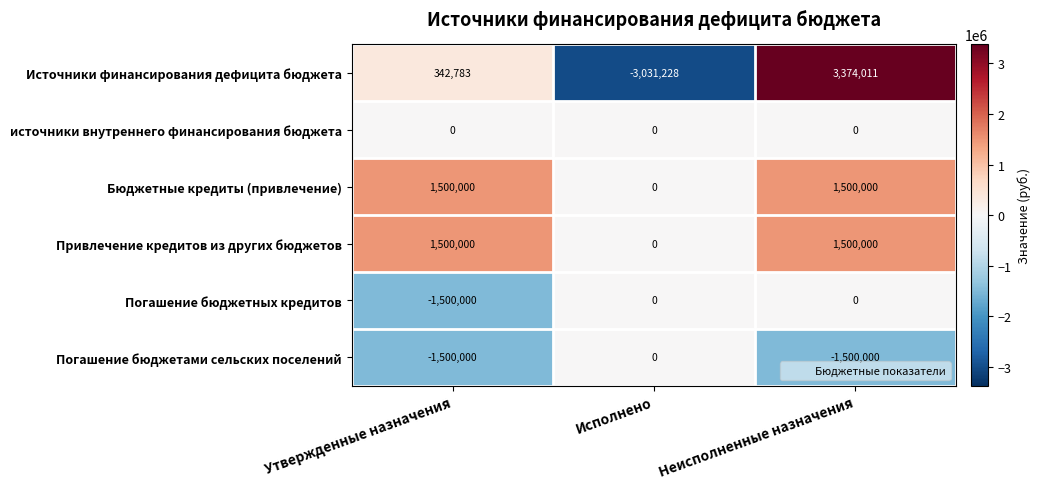

Is the value of Погашение бюджетных кредитов at Исполнено greater than the value of Источники финансирования дефицита бюджета at Утвержденные назначения?

No